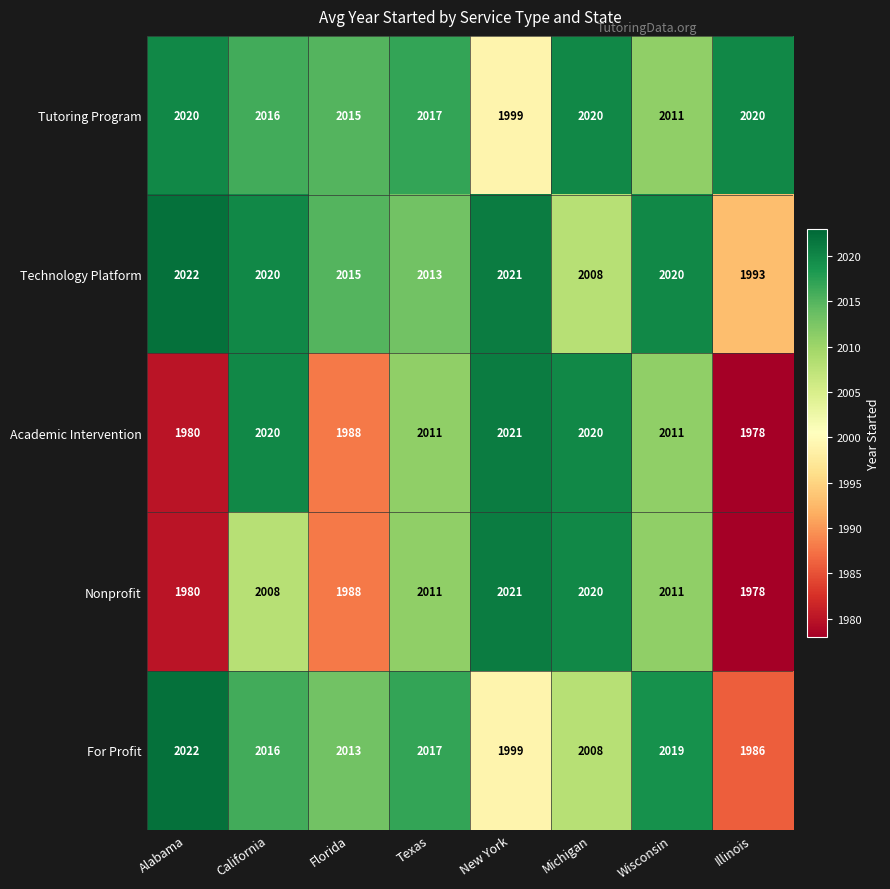

What is the average value of the For Profit series?

2010